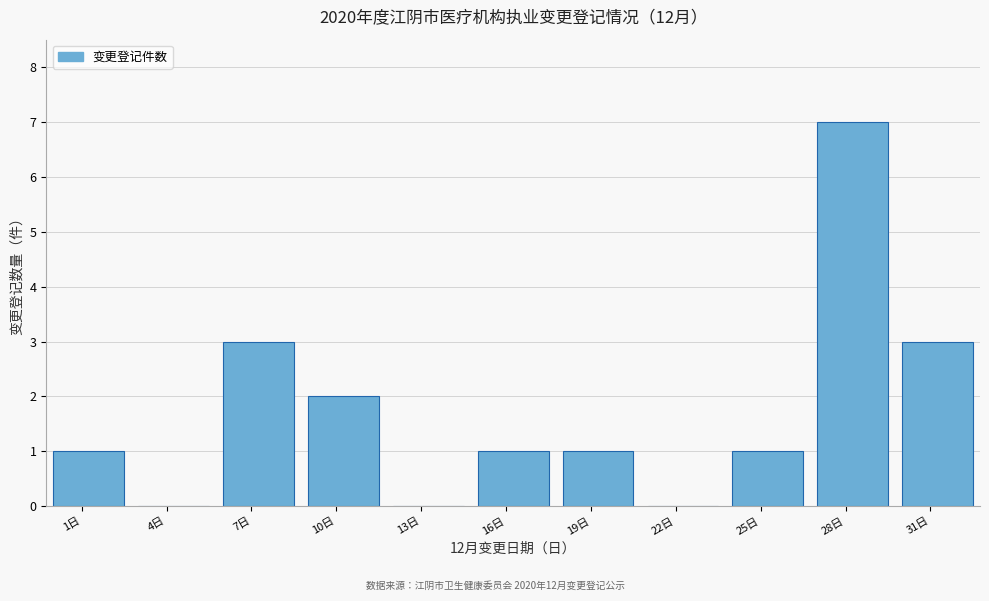

Reading left to right, list all the values displayed in this chart.

1日=1	4日=0	7日=3	10日=2	13日=0	16日=1	19日=1	22日=0	25日=1	28日=7	31日=3